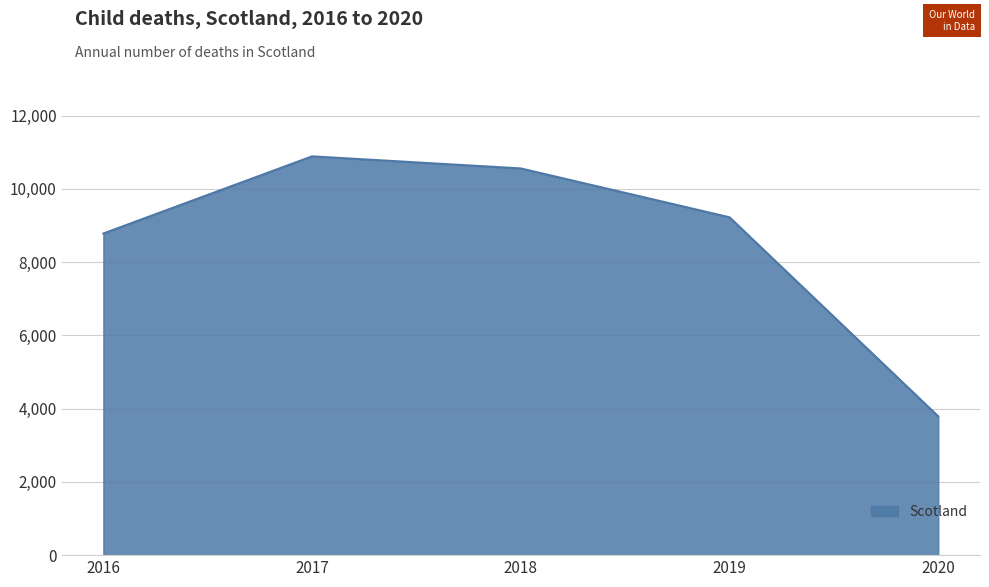

How many lines are shown in the chart?

1